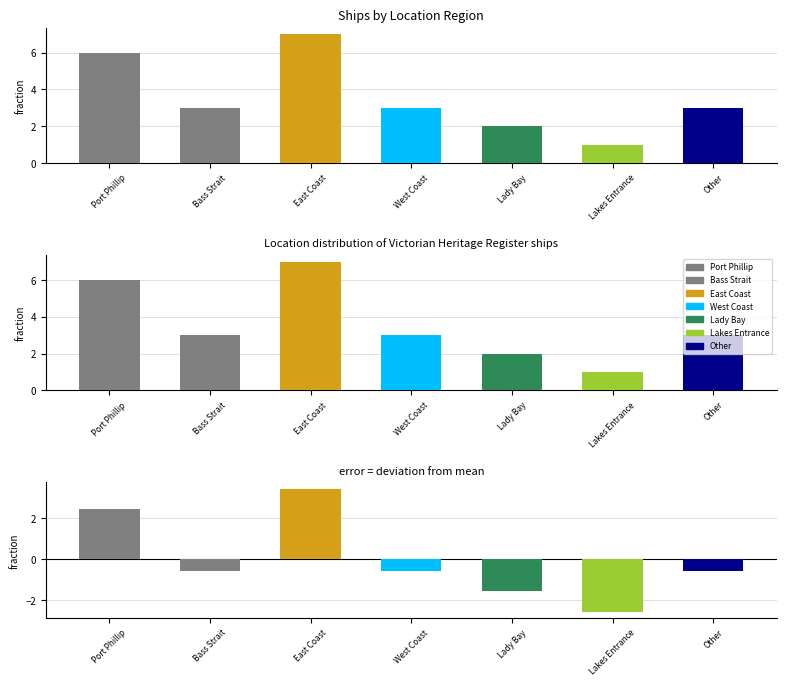

Between West Coast and Lady Bay, which series saw the biggest shift?

Ships Count